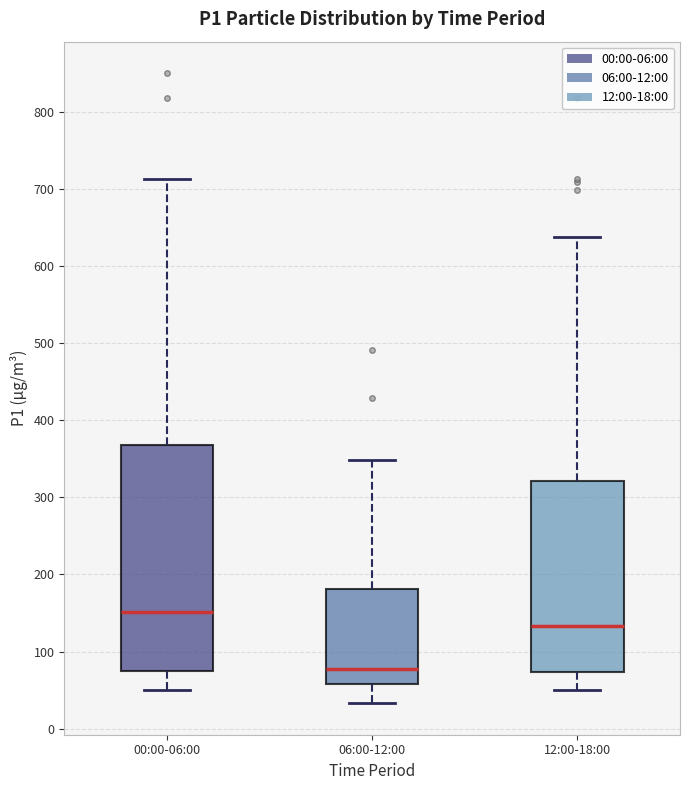

Reading left to right, transcribe this box plot: for each box, give where its median line is, the range the box spans, and where its two whiskers end, as read against the y-axis. The values are not printed on the chart, so give them approximately, as read against the axis.

00:00-06:00: median 150, box 70 to 370, whiskers 50 to 710
06:00-12:00: median 80, box 60 to 180, whiskers 30 to 350
12:00-18:00: median 130, box 70 to 320, whiskers 50 to 640